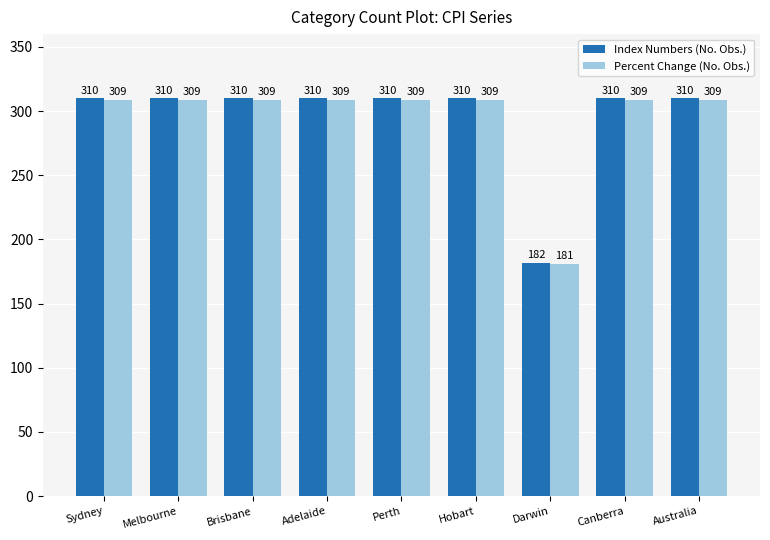

What is the smallest value displayed?

181